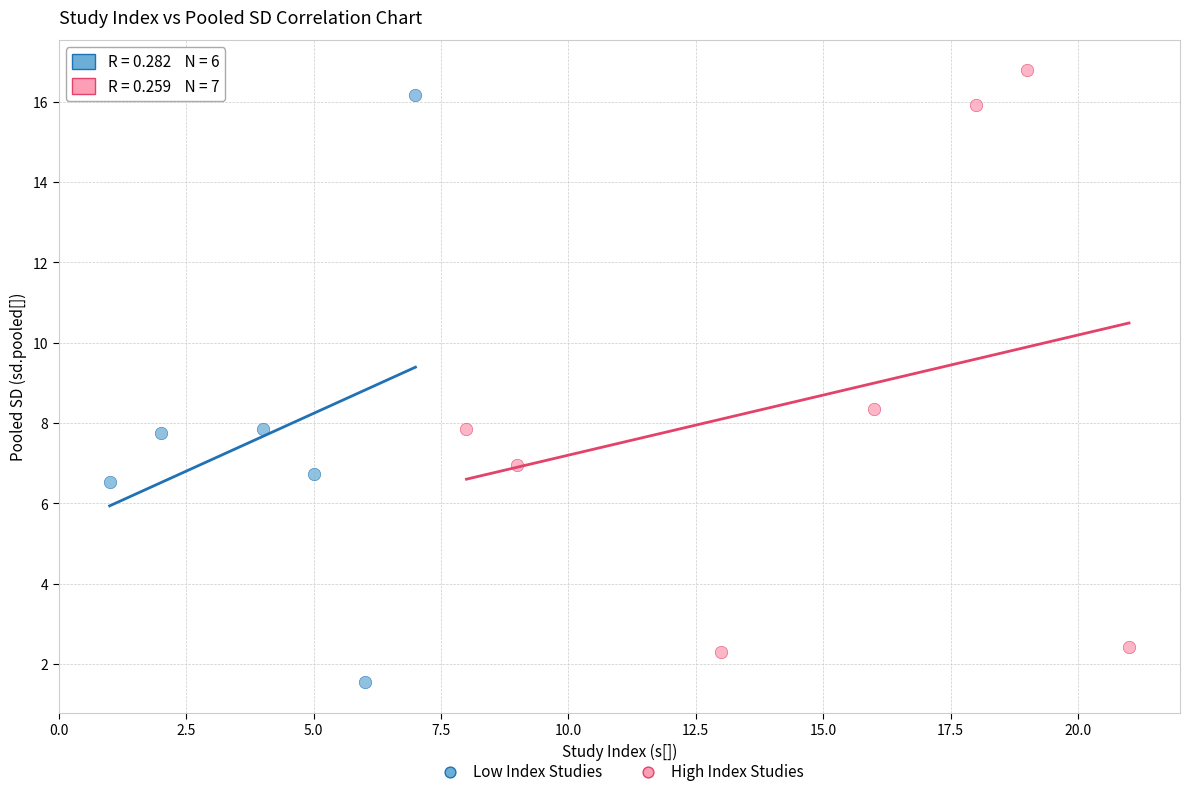

What are all the series names shown in the legend?

Low Index Studies, High Index Studies